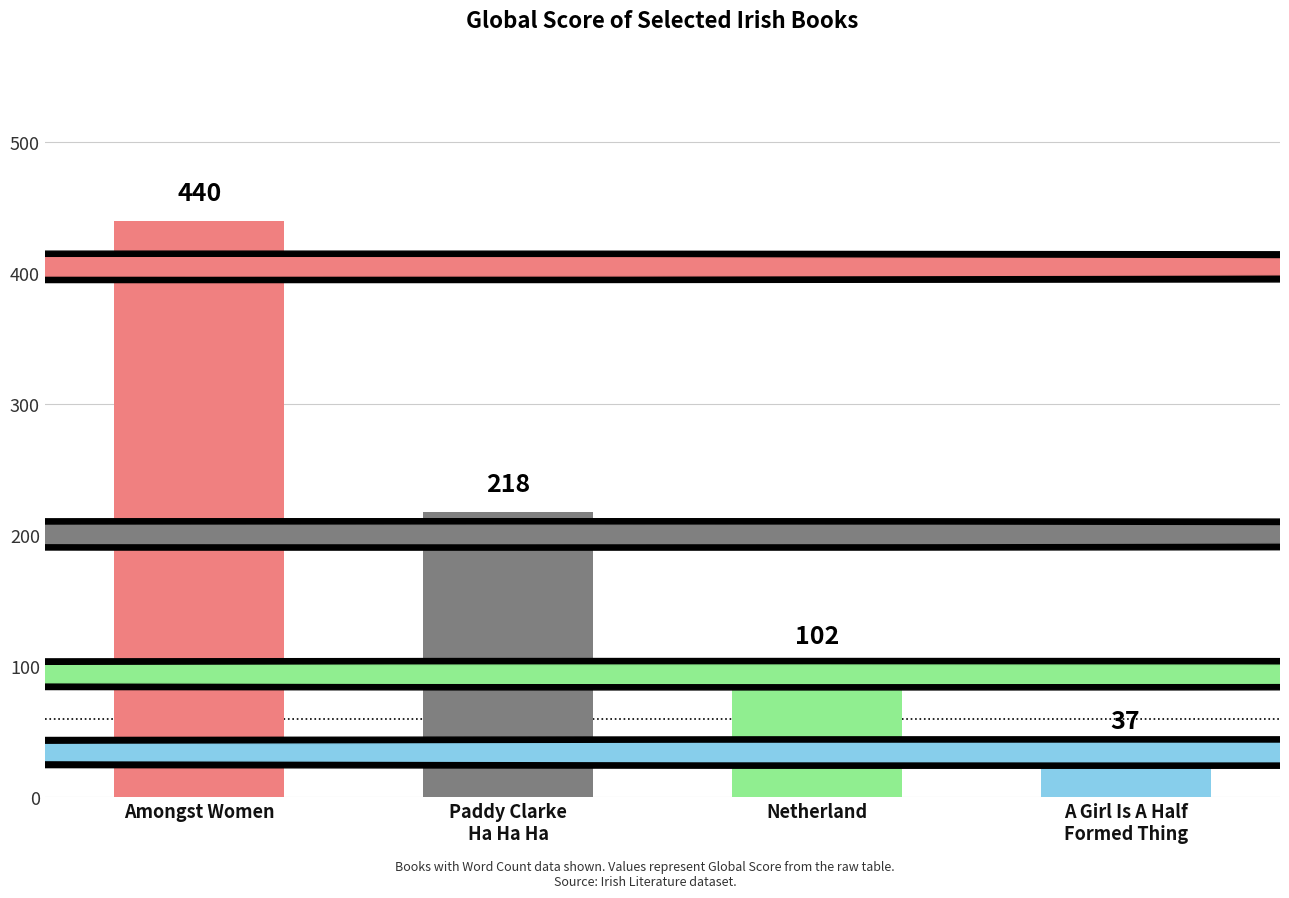

How many data points does each series have?

4